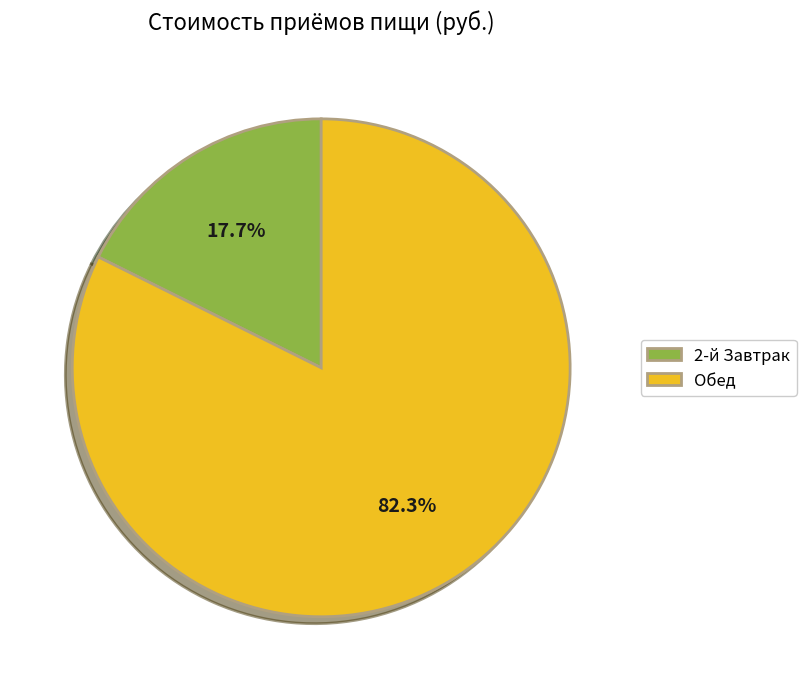

What is the total percentage of 2-й Завтрак and Обед?

100.0%